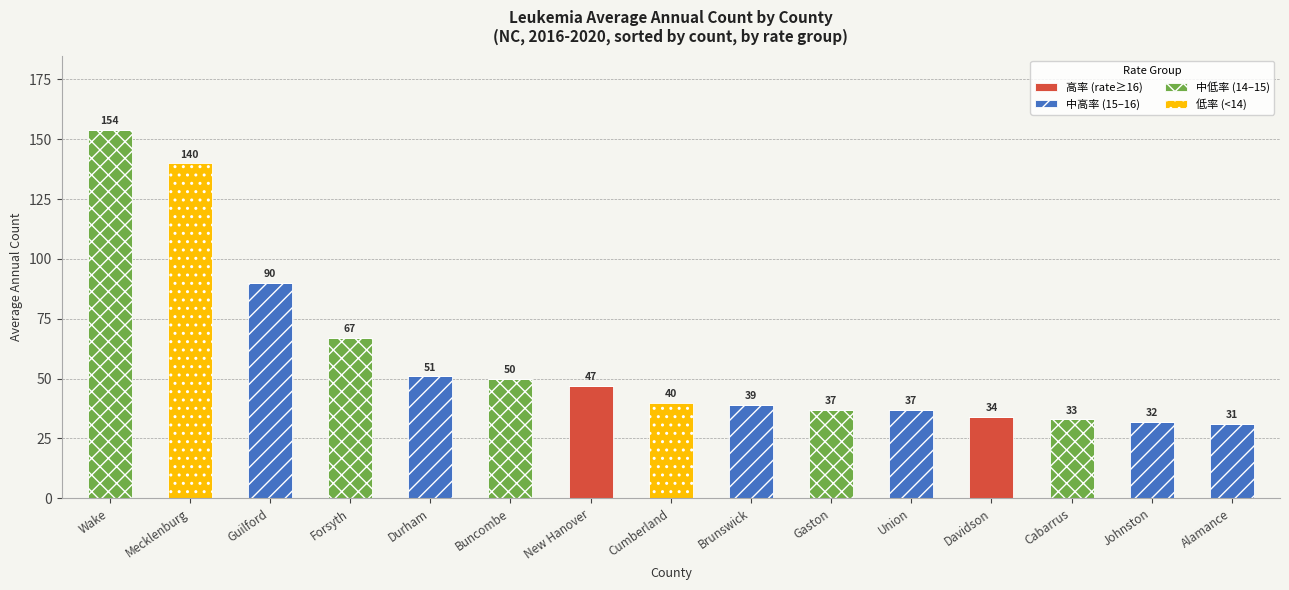

Which category has the highest value in the 高率 (rate≥16) series?

New Hanover